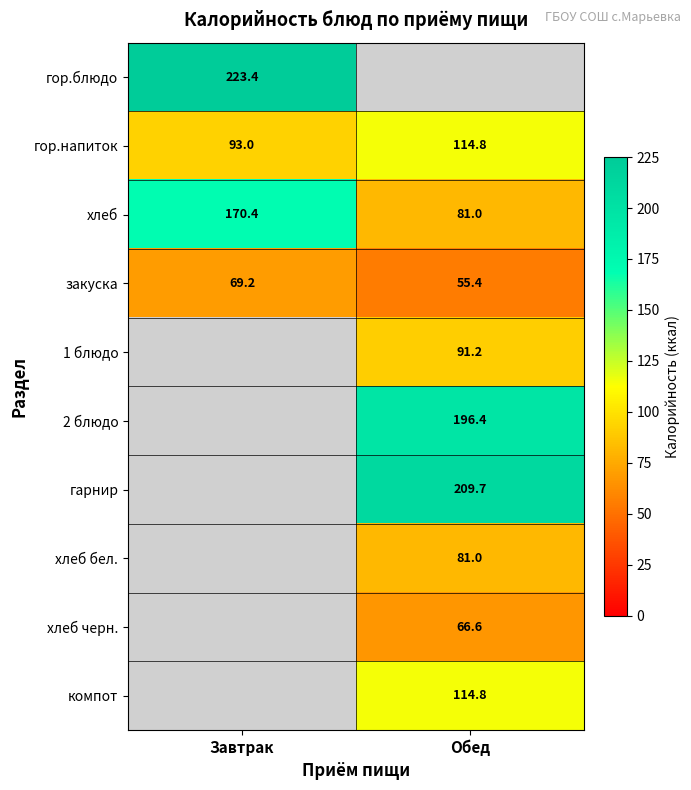

The value of гор.напиток at Завтрак is 93.0. True or false?

True